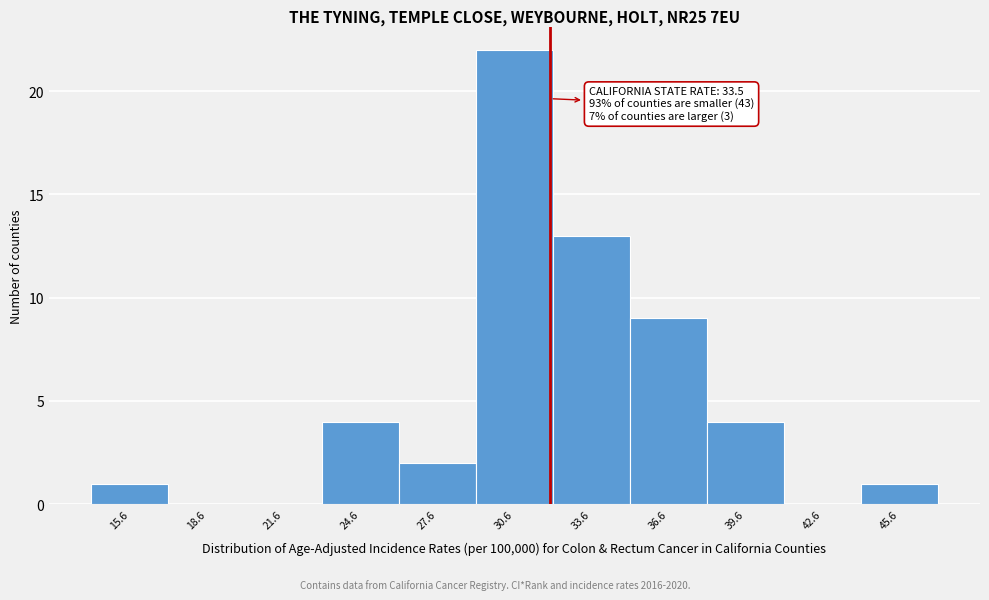

Reading left to right, transcribe all the data shown in this chart.

15.6=1	18.6=0	21.6=0	24.6=4	27.6=2	30.6=22	33.6=13	36.6=9	39.6=4	42.6=0	45.6=1